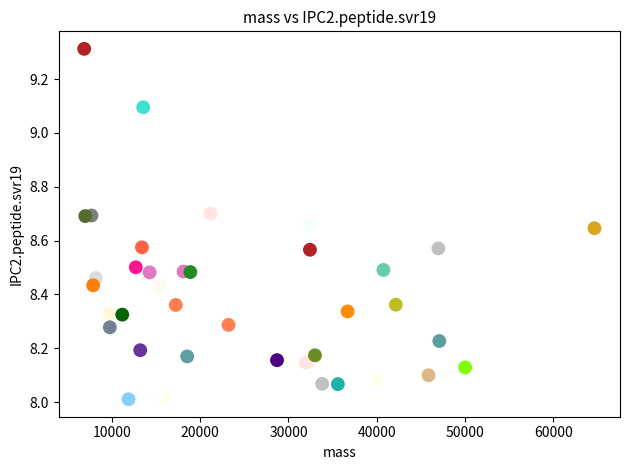

What is the range of Y values (max minus min)?

1.3